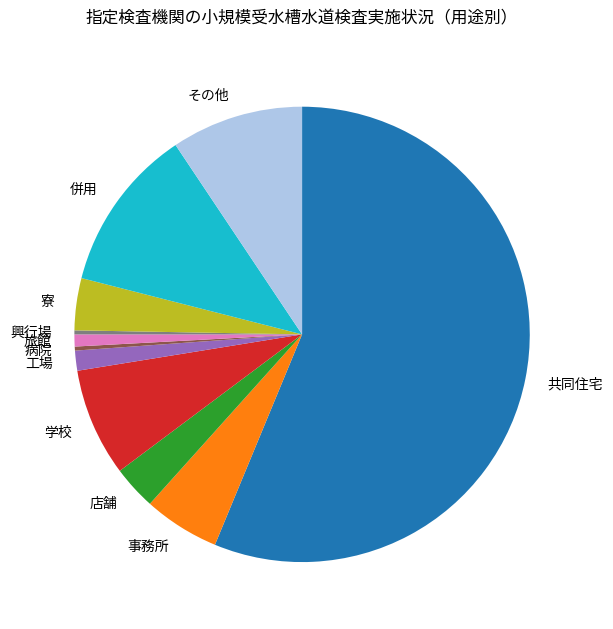

Do 店舗 and 寮 together represent more than half of the pie?

No